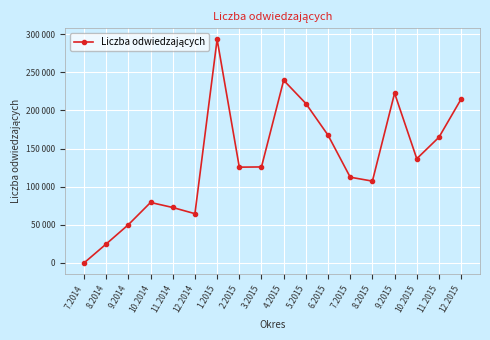

At which label is the value closest to 146537?

10.2015